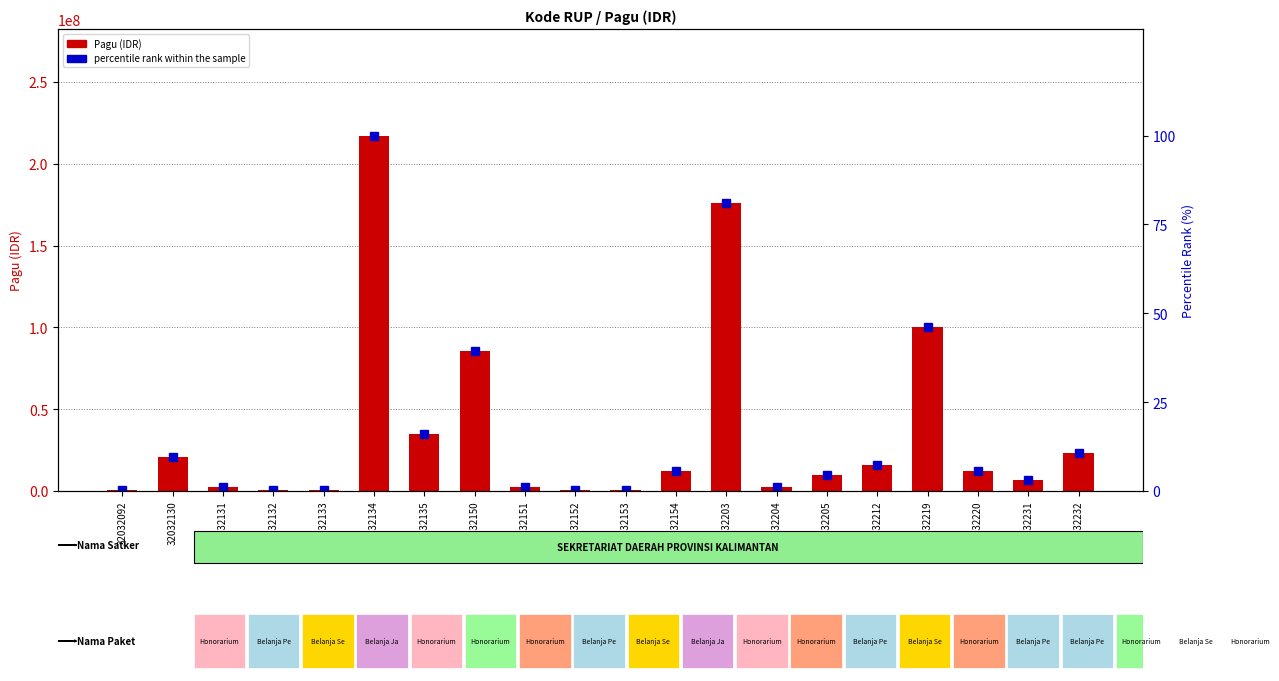

Where does the percentile rank within the sample series first go above 5?

32032130